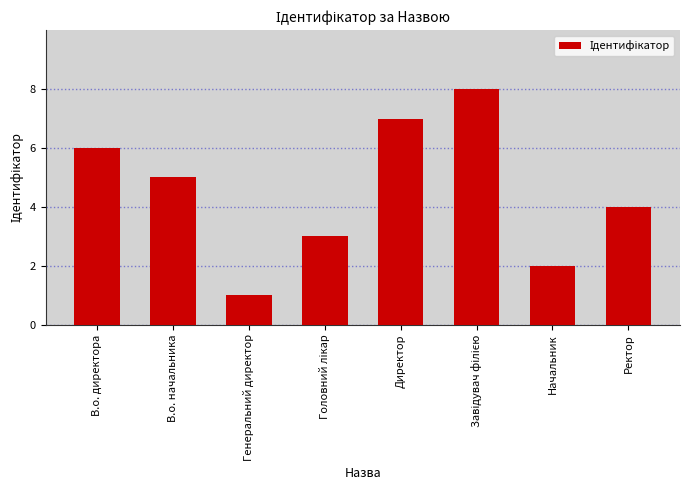

What is the label of the 8th bar from the right?

В.о. директора